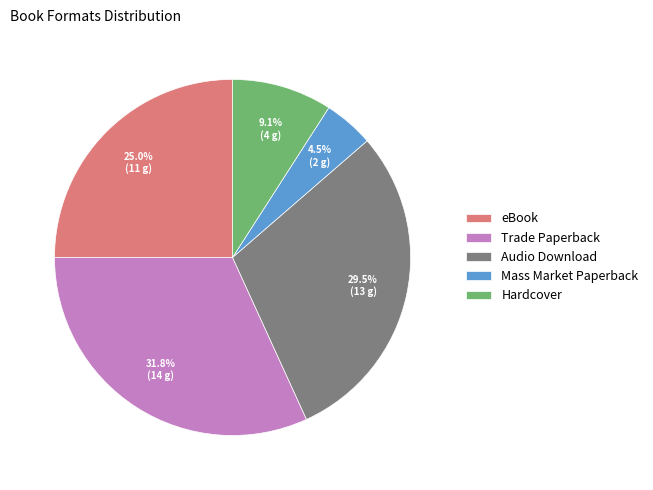

What is the ratio of the value at Hardcover to the value at eBook?

0.4